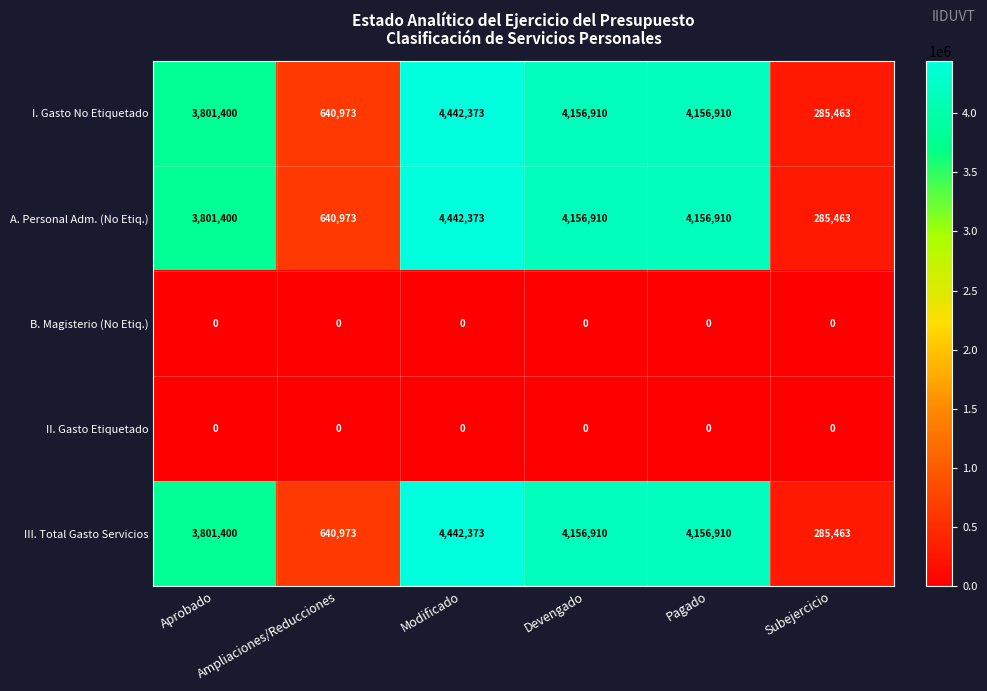

What is the difference between the maximum and minimum values in the III. Total Gasto Servicios series?

4156910